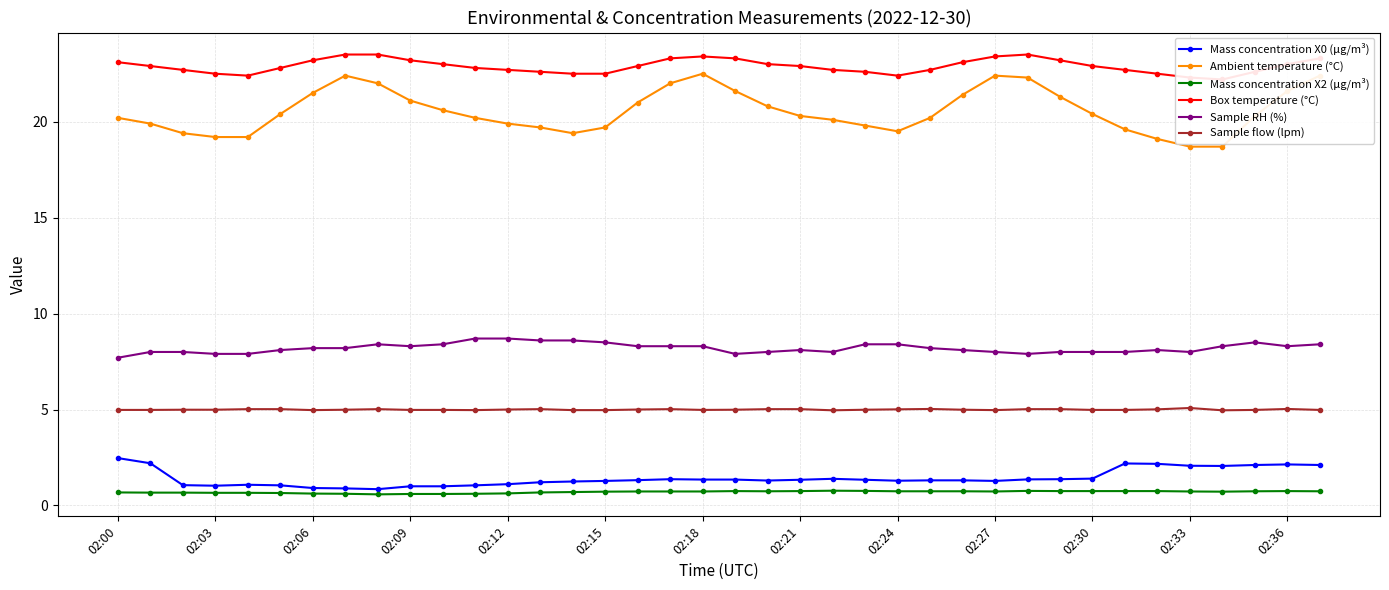

Which series has the largest range (max minus min)?

Ambient temperature (°C)